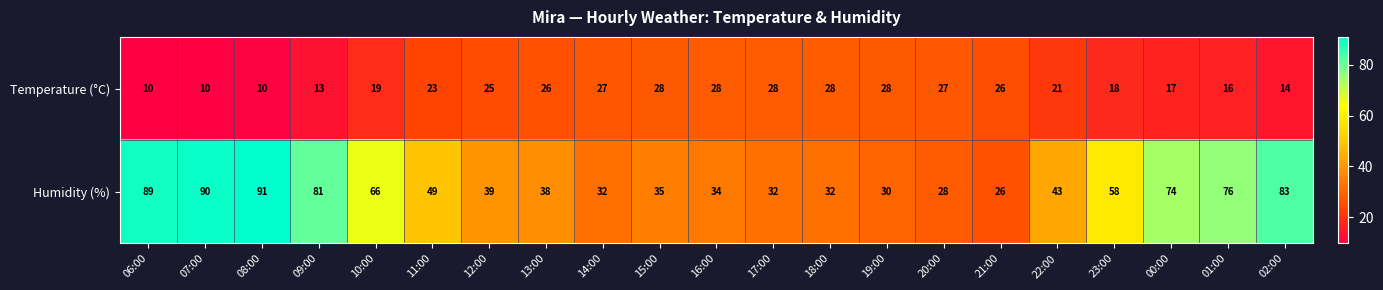

Count the number of data series in this chart.

2